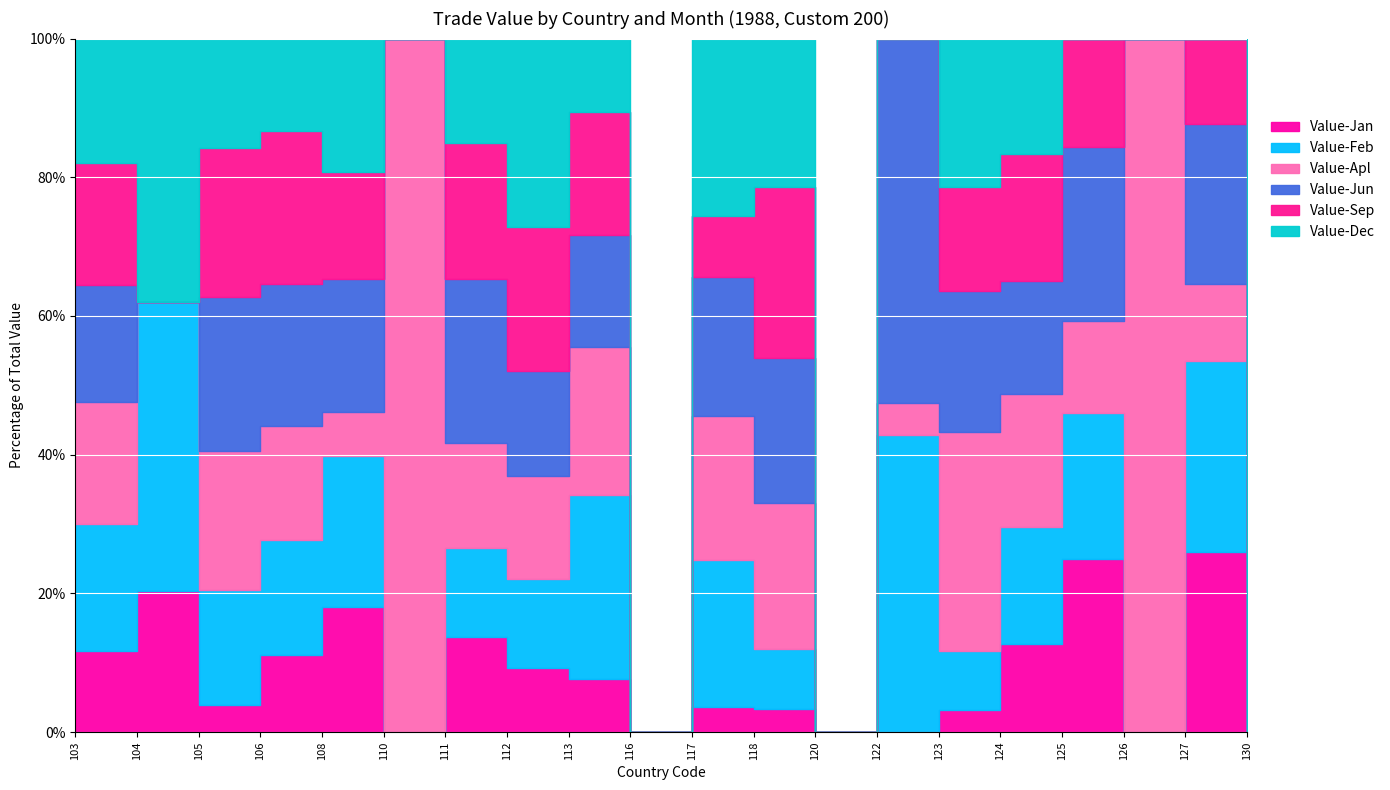

The Value-Jun series shows 0 at 104. True or false?

True